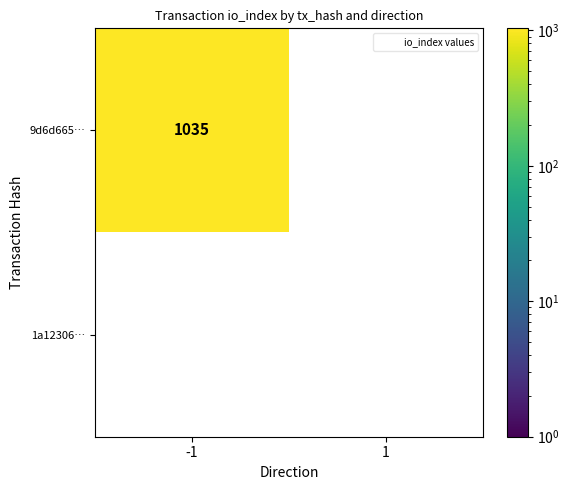

What is the average value of the 9d6d66512e6340a149ea75cc6c14c301a83225e series?

518